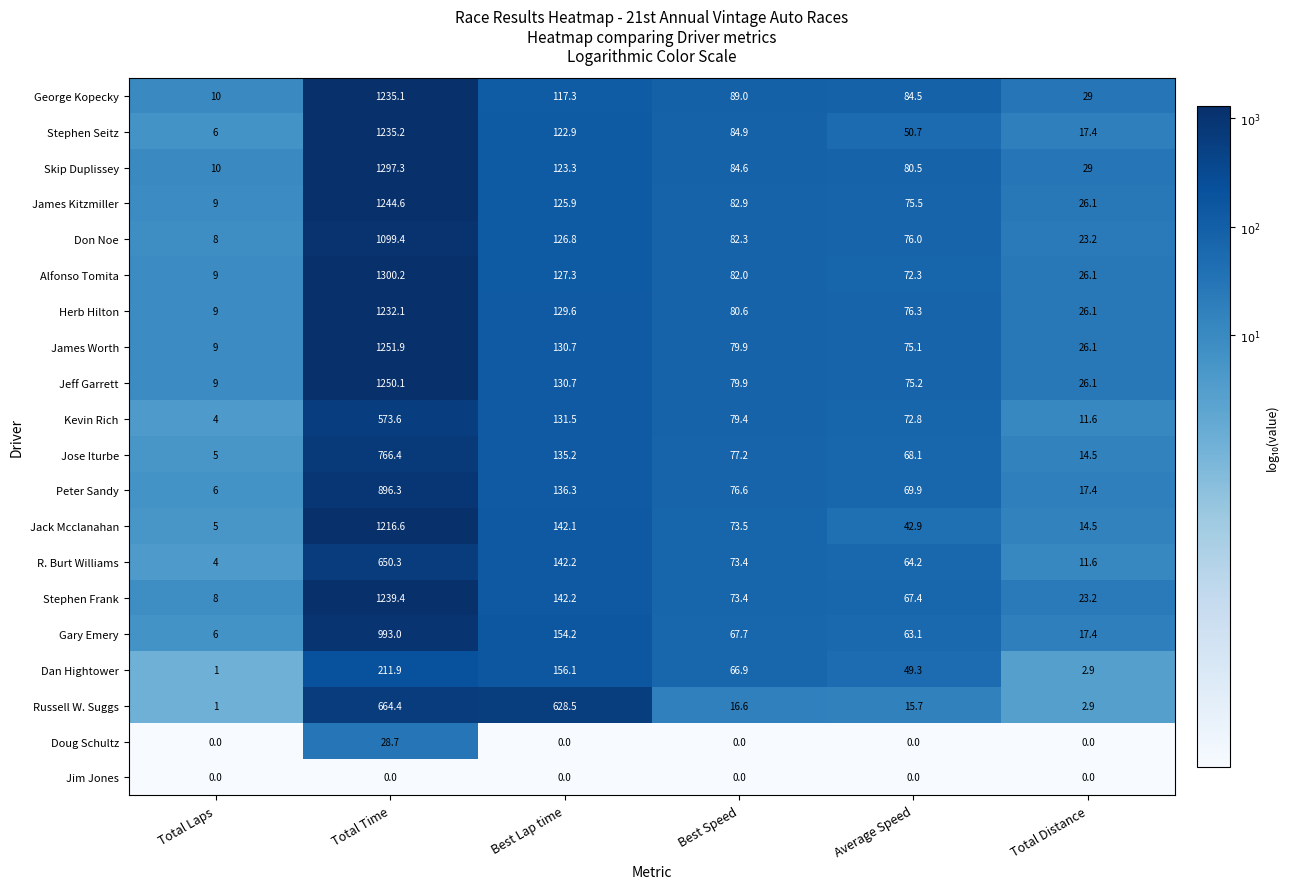

At which category is the sum across all series the highest?

Total Time